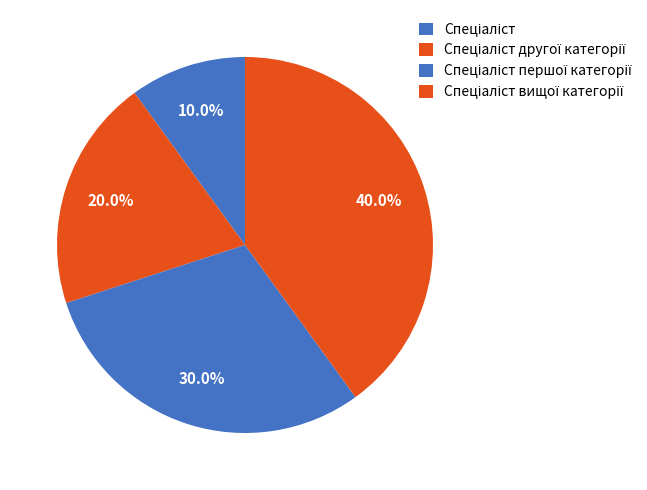

How many slices are in this pie chart?

4